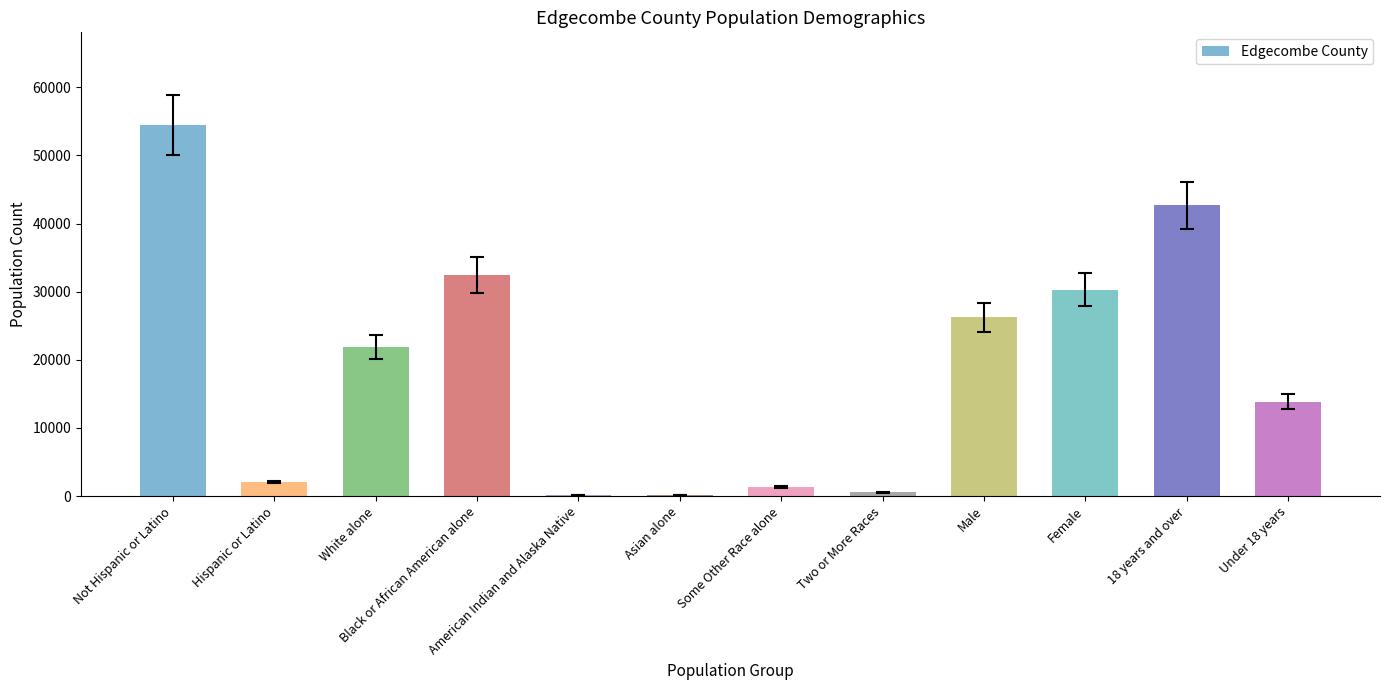

Where does the data first go above 21923?

Not Hispanic or Latino